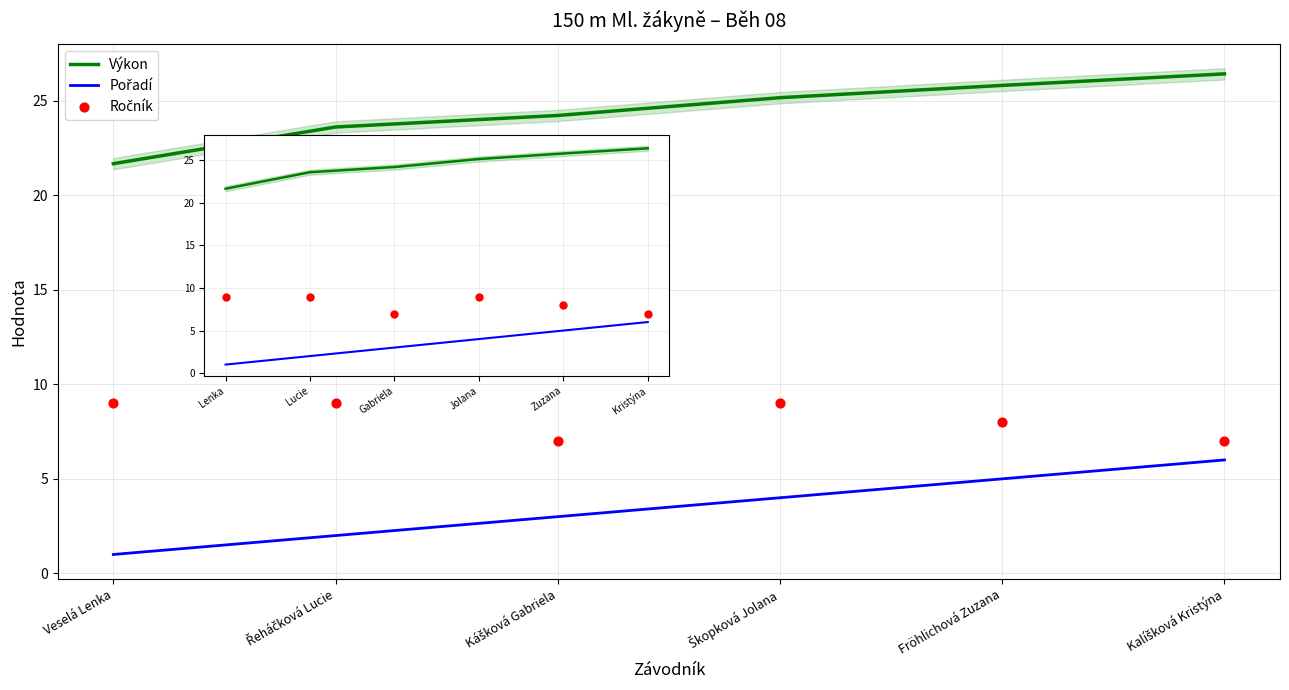

Which series reaches the maximum Y coordinate?

Výkon